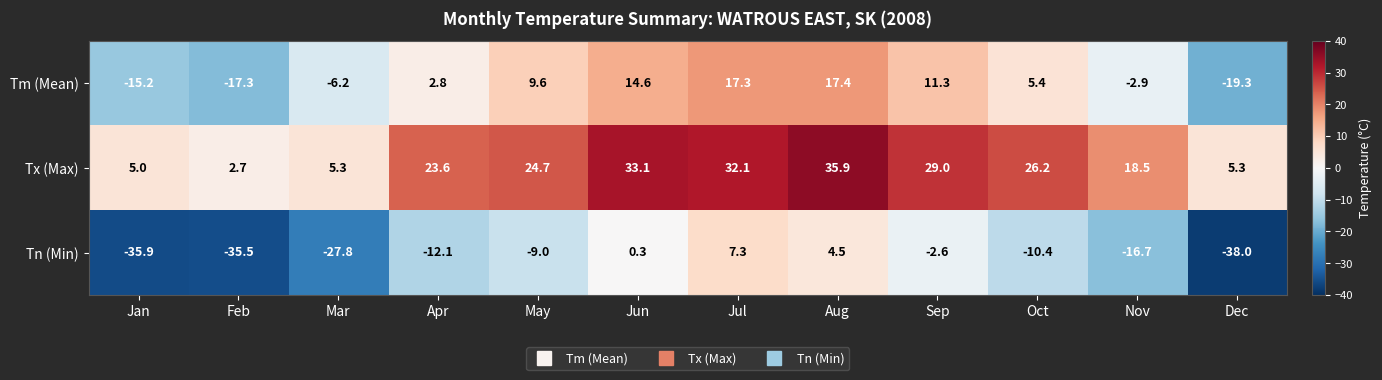

At which category does the chart reach its minimum across all series?

Dec